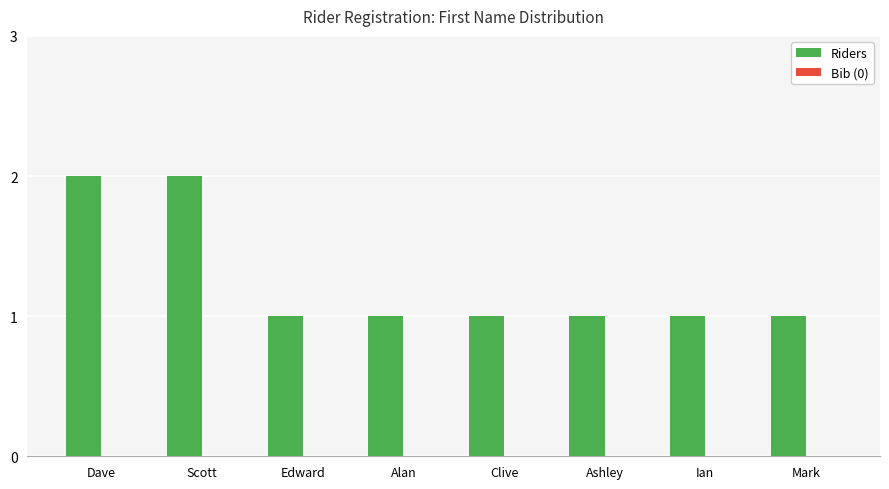

What is the value of the 7th bar from the left?

1